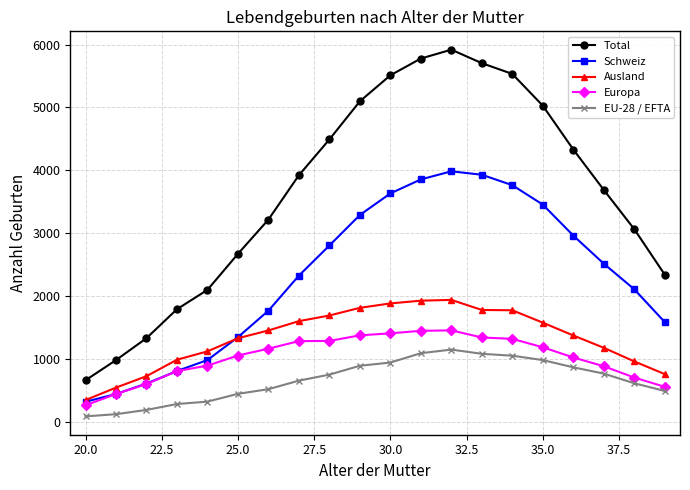

What is the highest value of the Total series?

5919